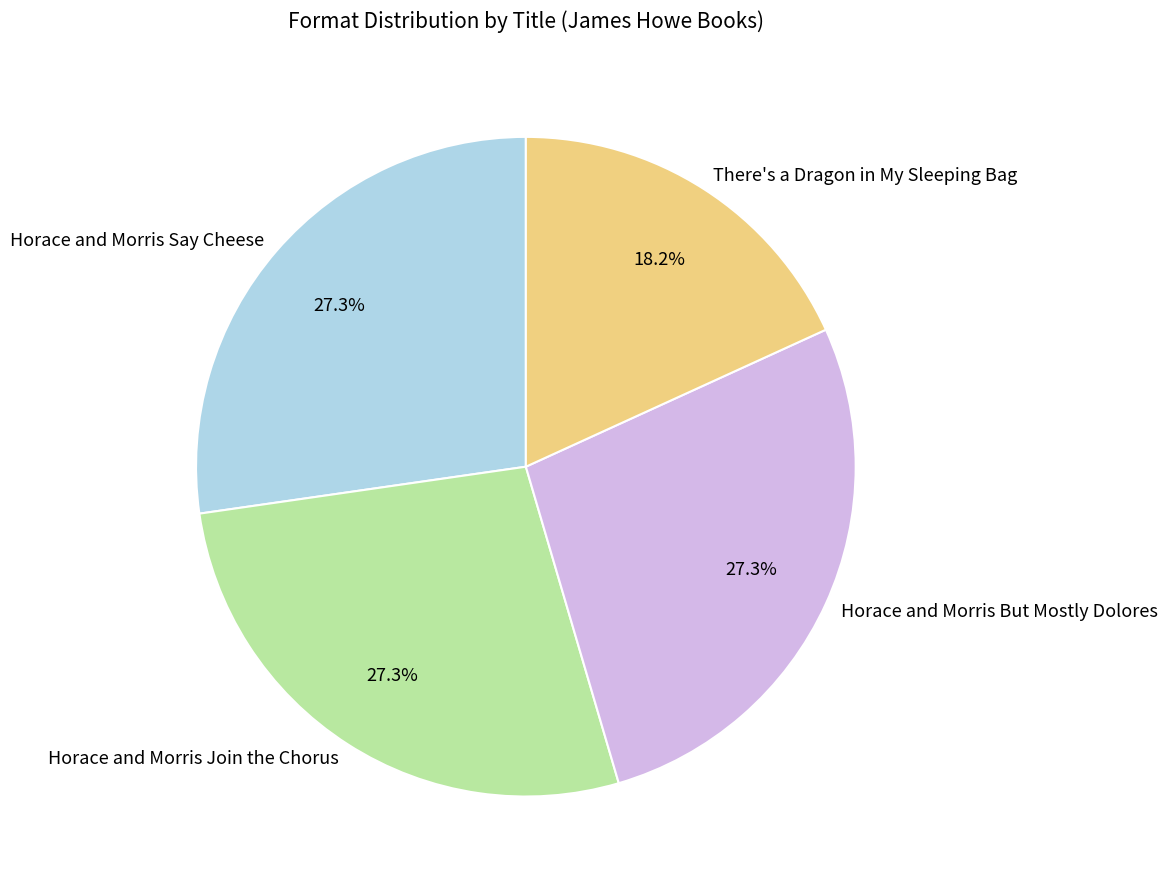

Is there any slice that represents more than half of the pie?

No